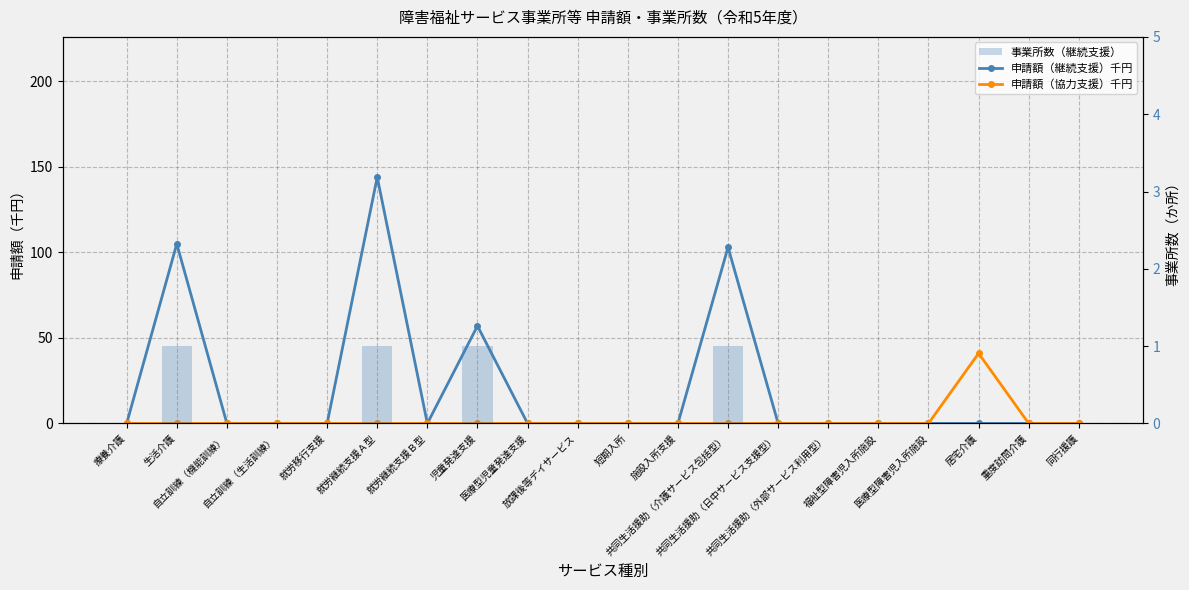

Does the chart contain stacked bars?

No